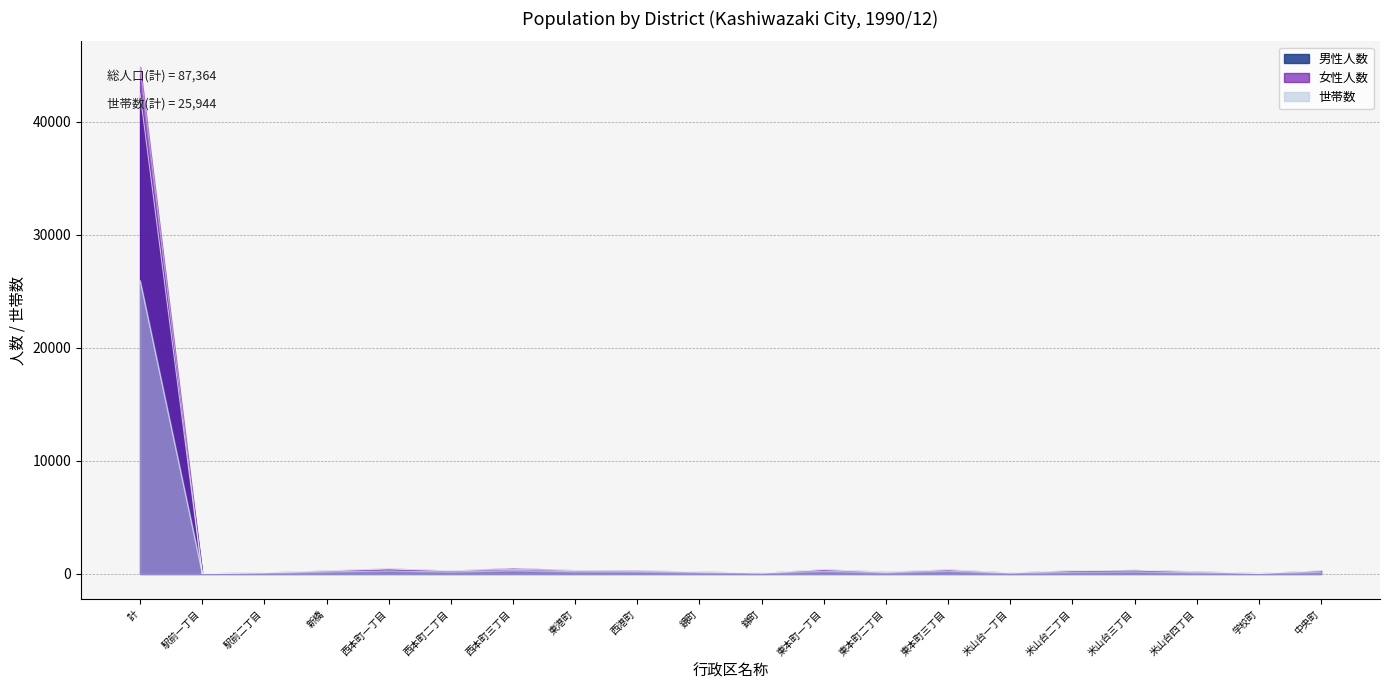

What position from the left is 西本町三丁目?

7